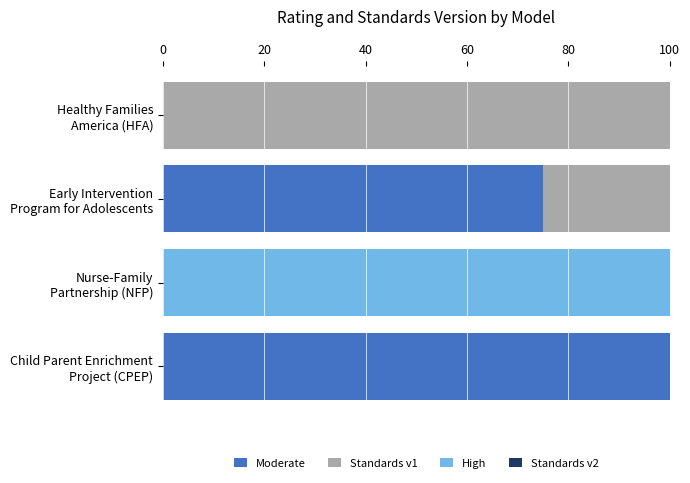

At 40, list the series in order from largest to smallest.

Standards v1, Moderate, High, Standards v2